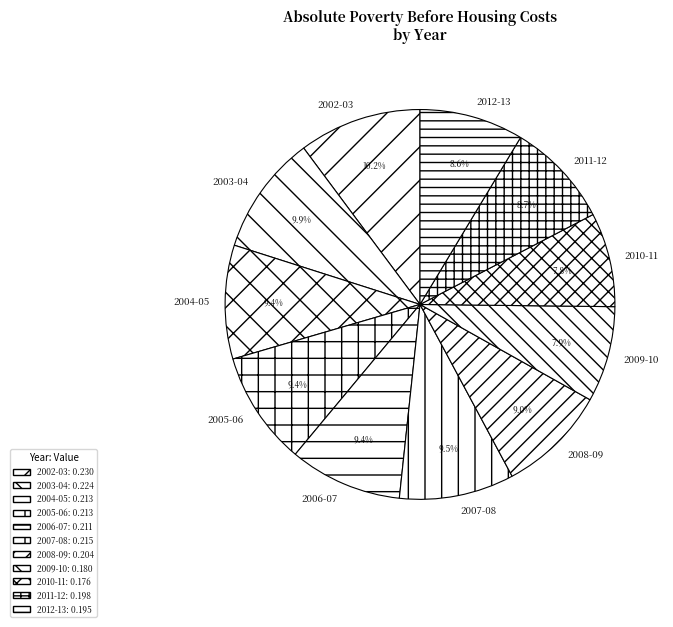

Combined, do 2010-11 and 2009-10 account for over 50%?

No